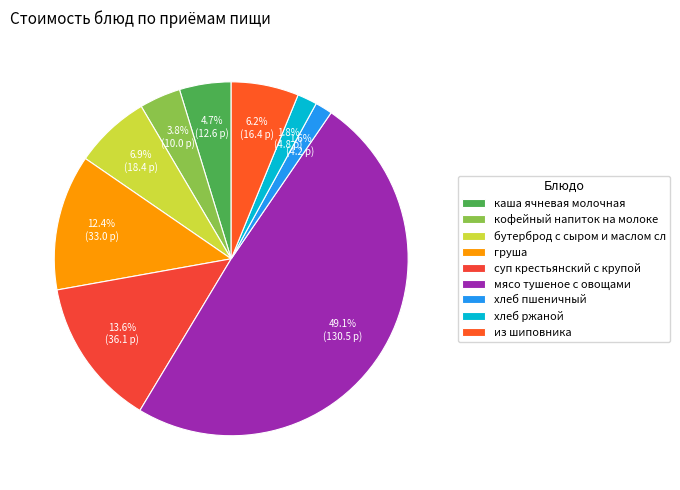

Is it true that груша is 12% of the pie?

True